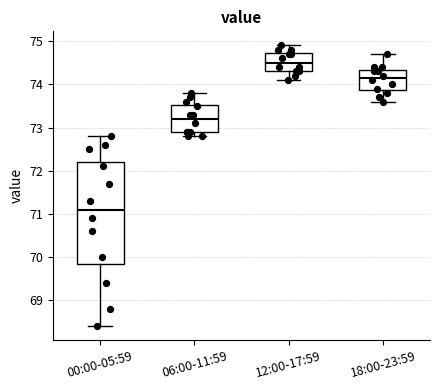

Where is the upper edge of the box for 06:00-11:59 on the y-axis? The values are not printed on the chart, so give them approximately, as read against the axis.

73.5